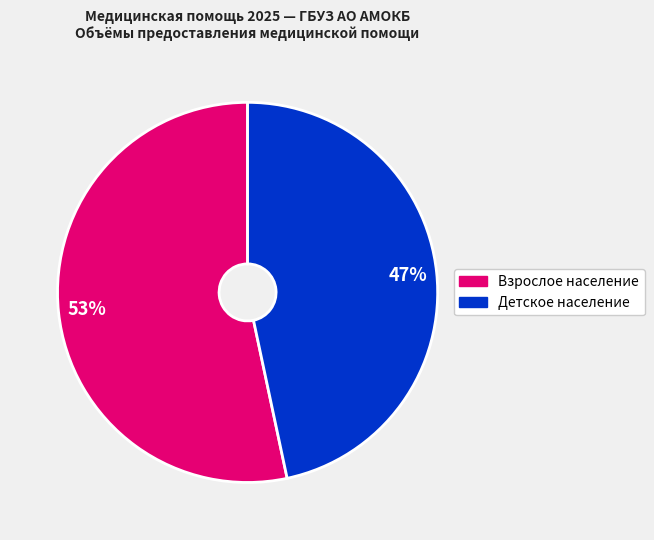

Does any single category account for the majority?

Yes